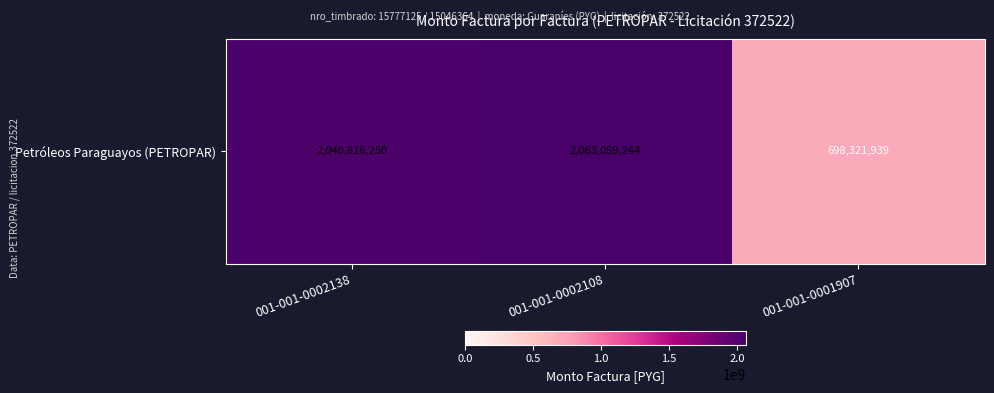

What is the sum of the values at 001-001-0001907 and 001-001-0002138?

2739138189